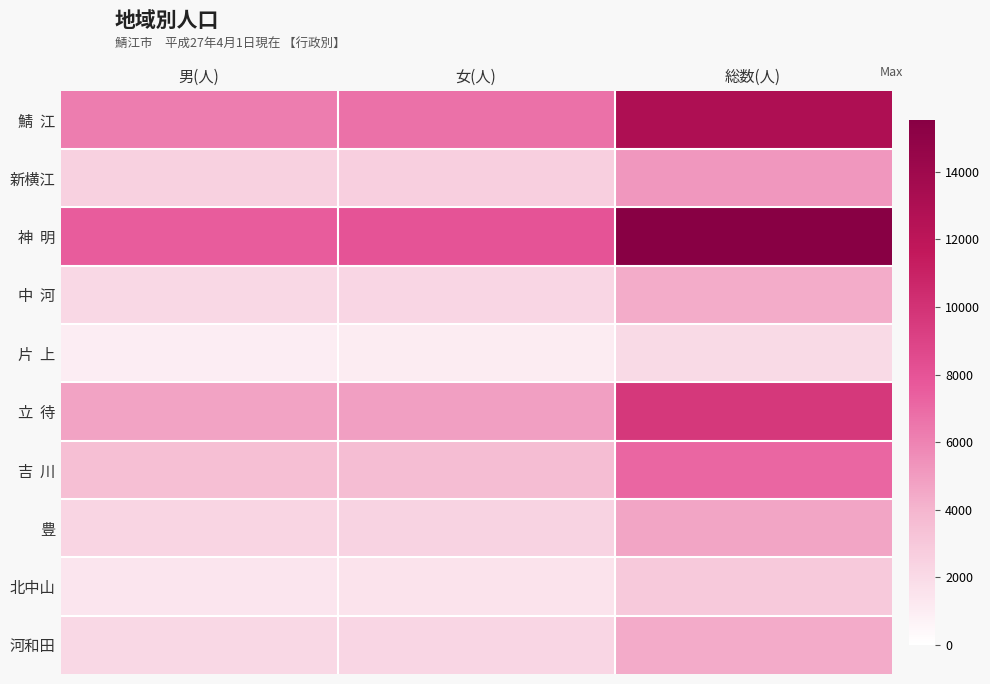

List the series in order of their peak value, highest first.

神 明, 鯖 江, 立 待, 吉 川, 新横江, 豊, 河和田, 中 河, 北中山, 片 上